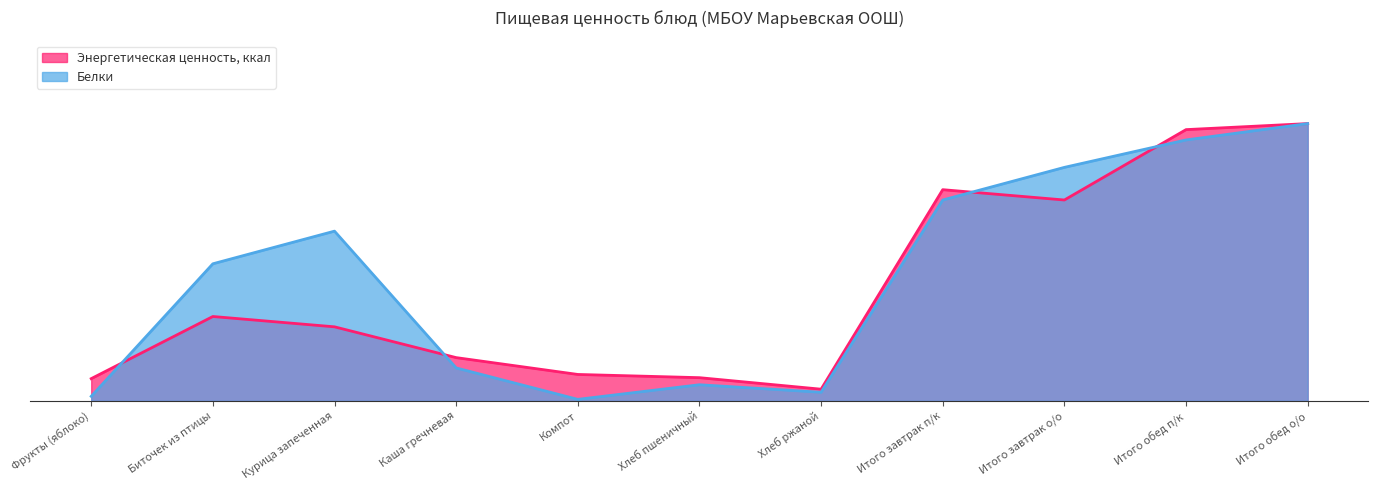

What is the average value of the Энергетическая ценность, ккал series?

0.4